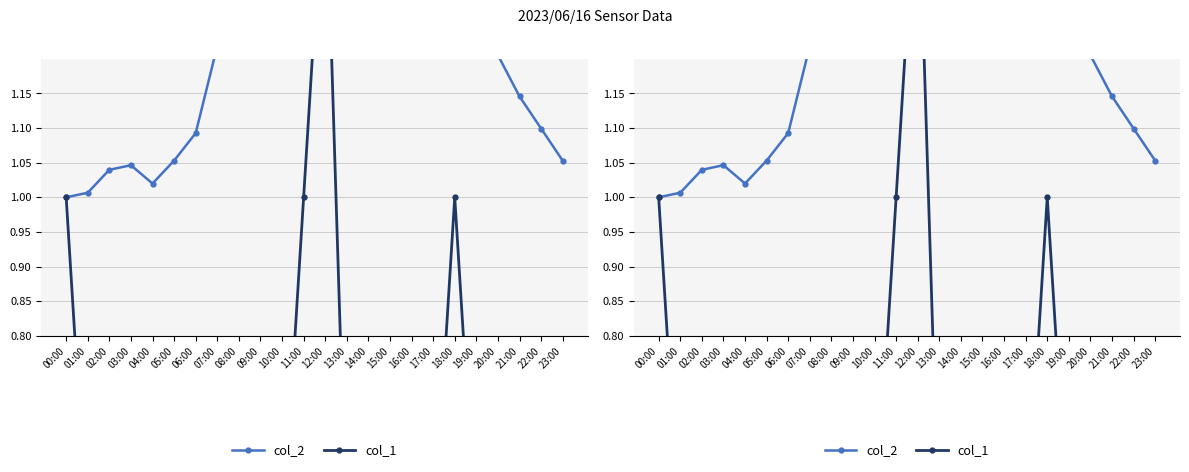

At which category is the sum across all series the highest?

12:00